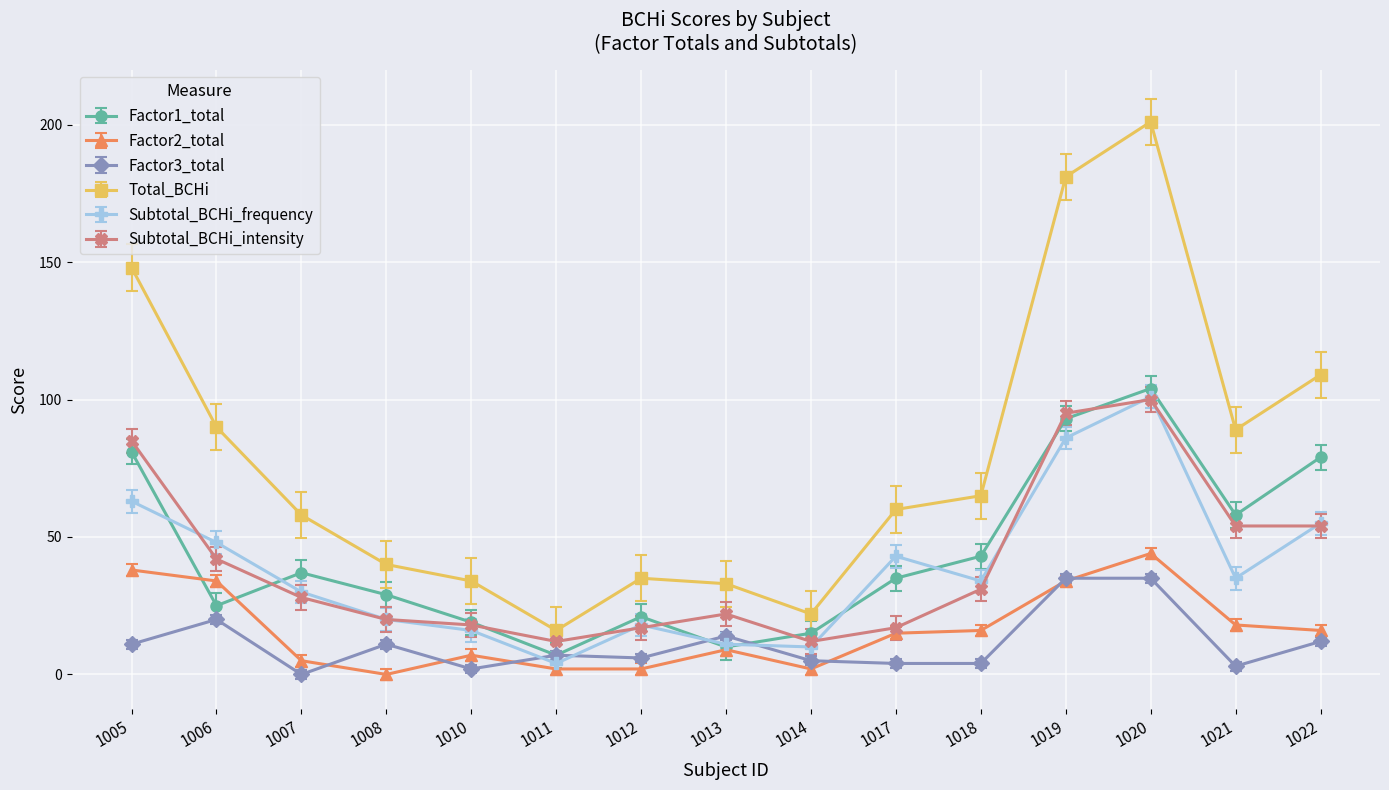

What is the sum of all Factor3_total values?

169